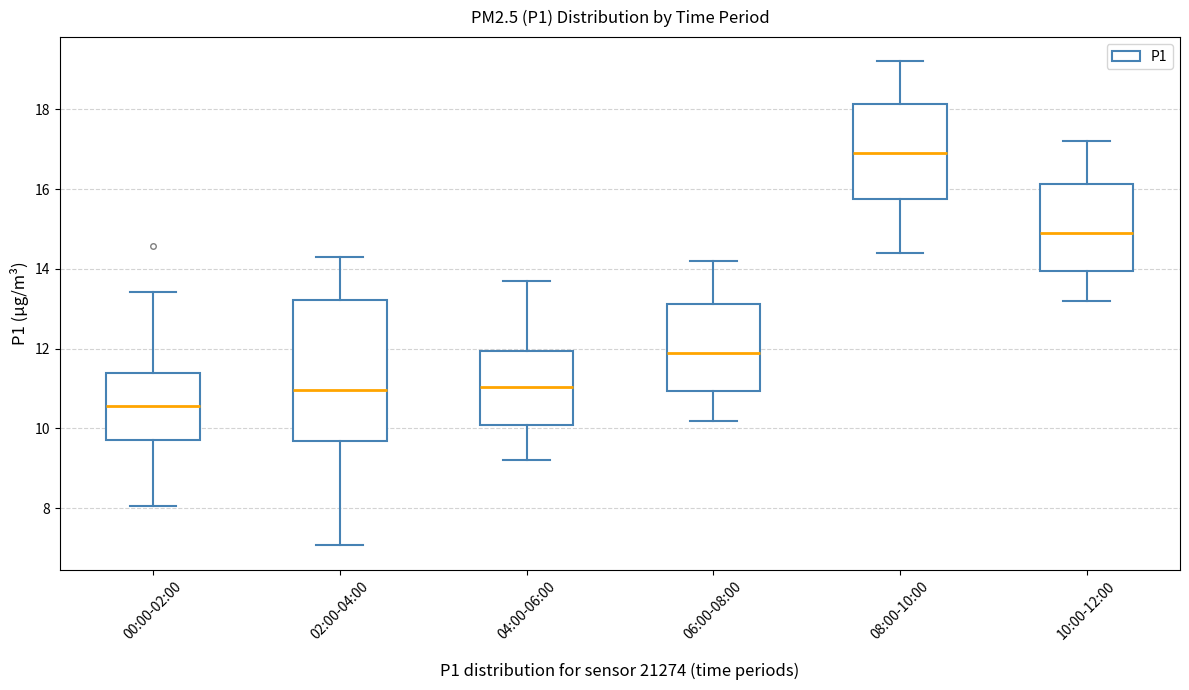

Which box's median line is the highest?

08:00-10:00